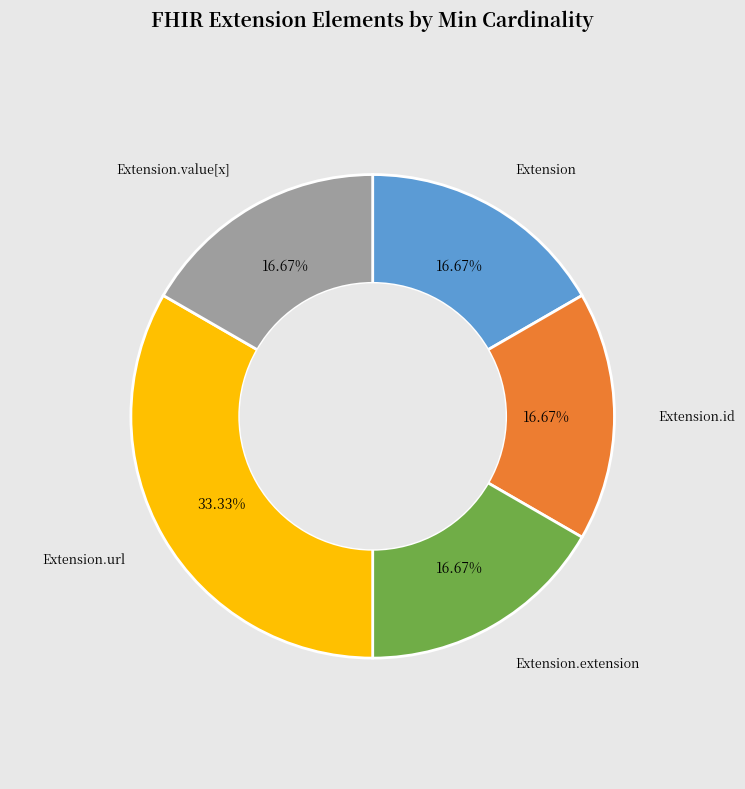

Is there a majority slice in this chart?

No